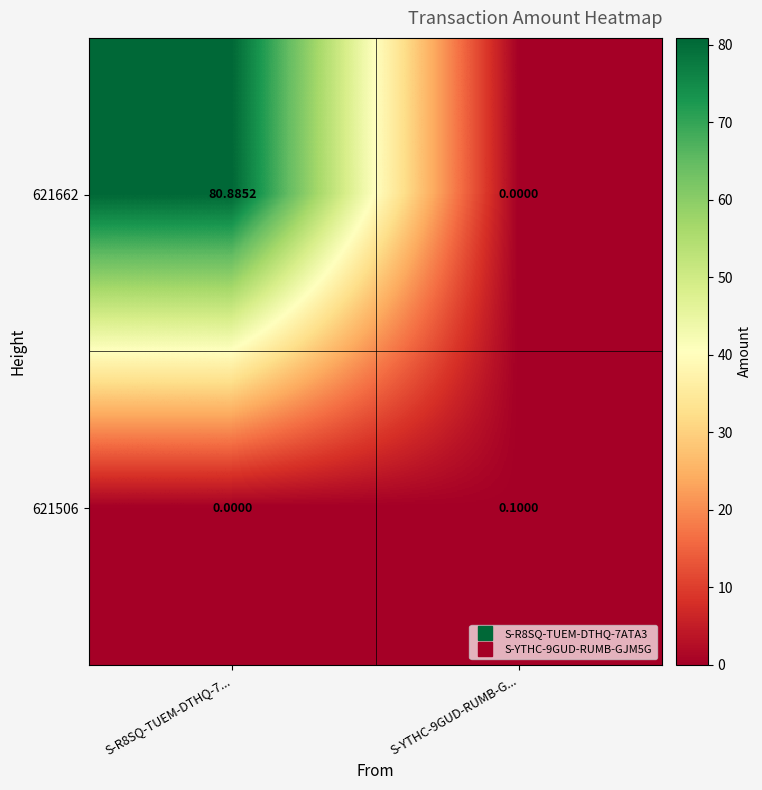

How many positive values does the 621506 series have?

1